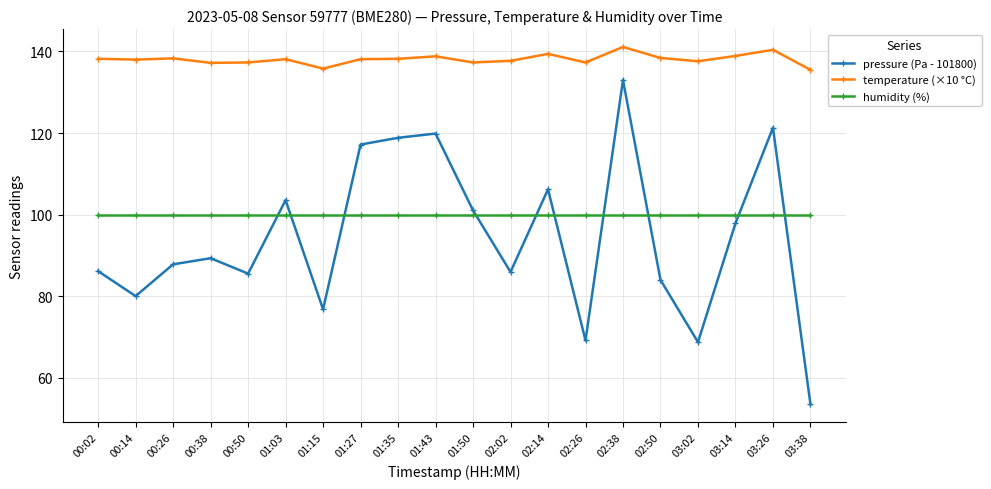

Read the temperature (×10 °C) value at 02:26.

137.3